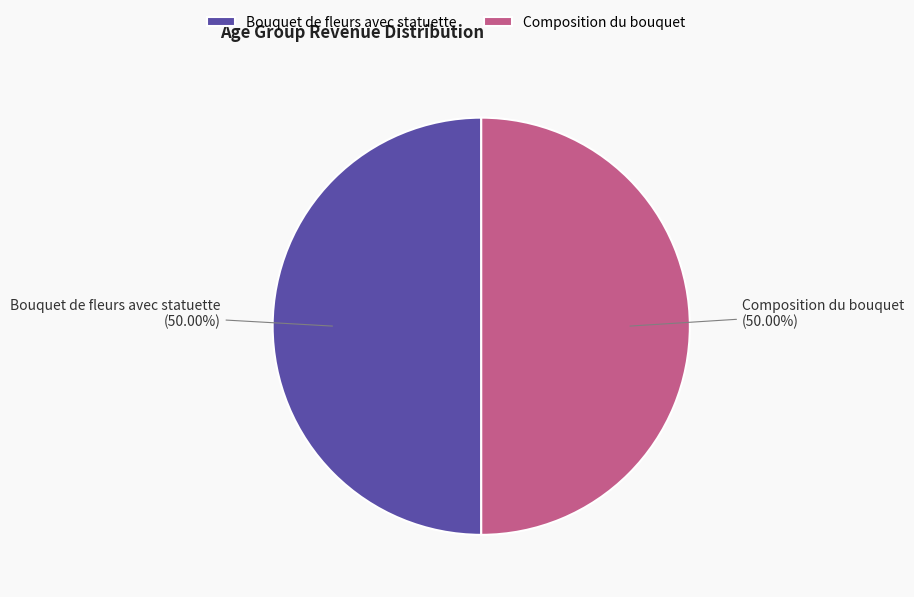

True or false: Composition du bouquet accounts for 50% of the total.

True